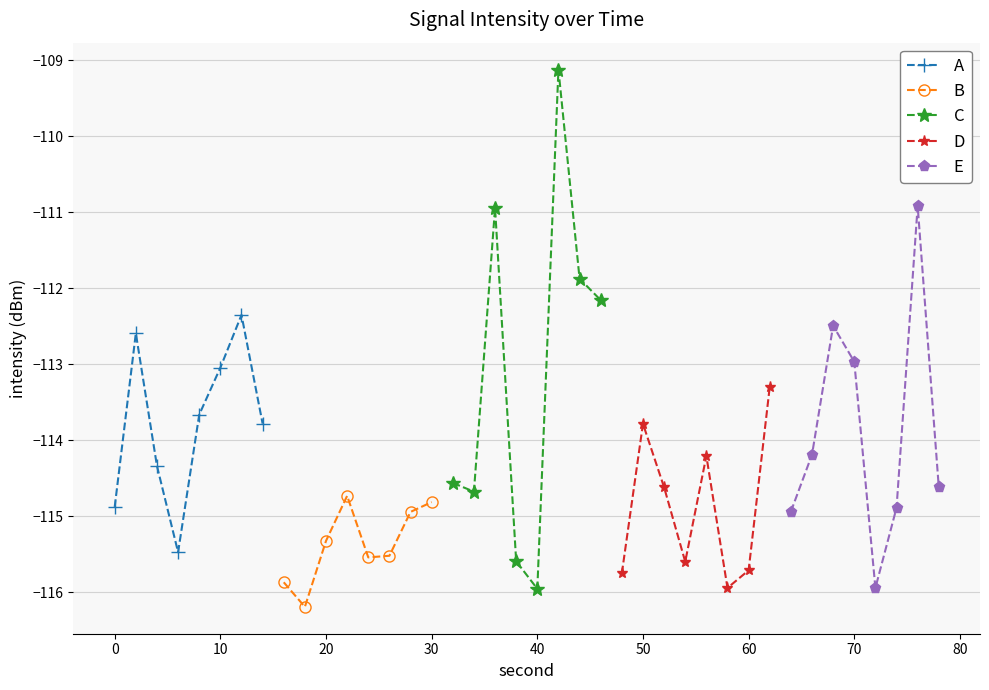

Is it true that B equals -55.8 at 20?

False